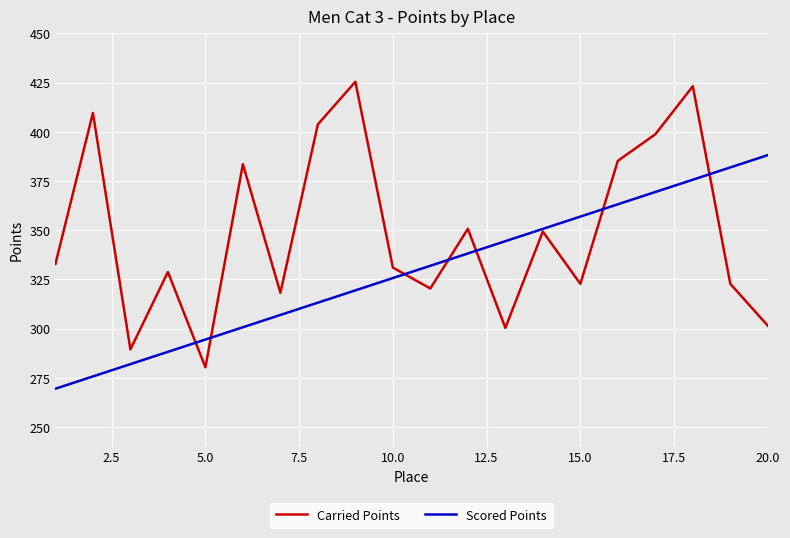

List the series in order of their overall mean, highest first.

Carried Points, Scored Points